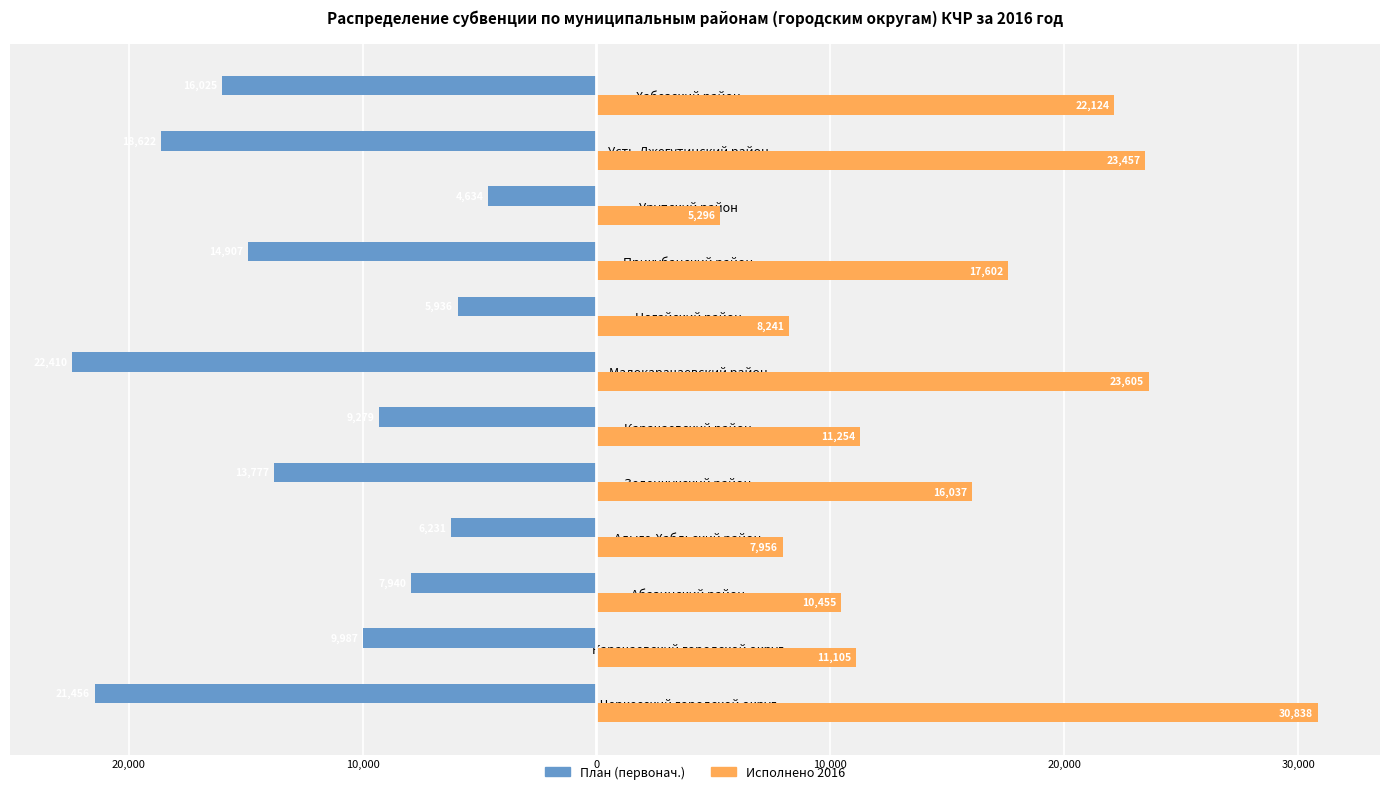

Reading left to right, extract all data points from this chart.

План (первонач.): -21455.9	-9987.2	-7939.6	-6231.3	-13776.6	-9279.1	-22409.8	-5935.9	-14907.2	-4634.3	-18622.1	-16025.4
Исполнено 2016: 30838.2	11105.4	10455.1	7955.8	16036.7	11253.9	23605.3	8240.9	17602.2	5295.7	23457.0	22124.4